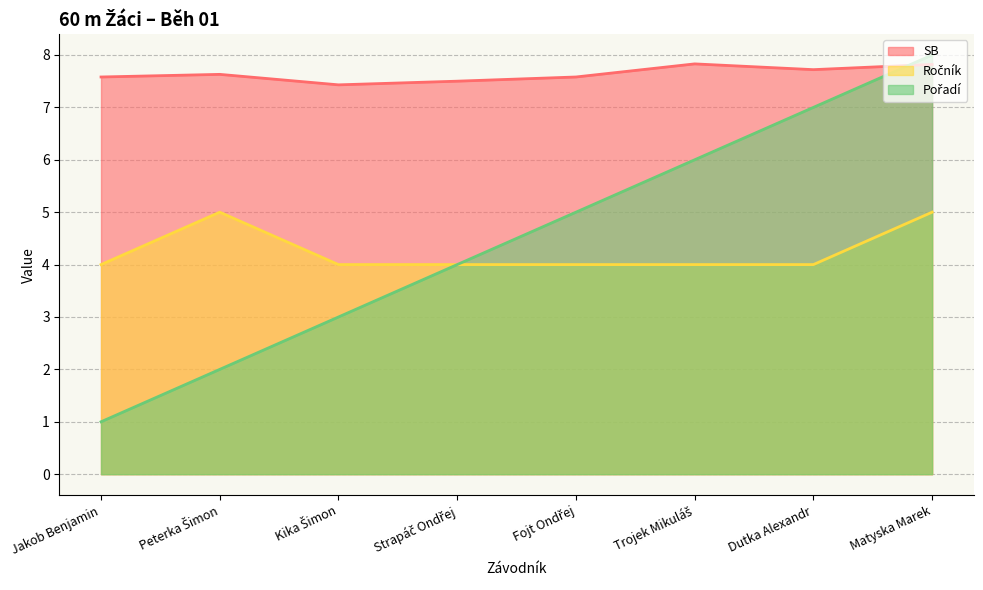

How many lines are shown in the chart?

3